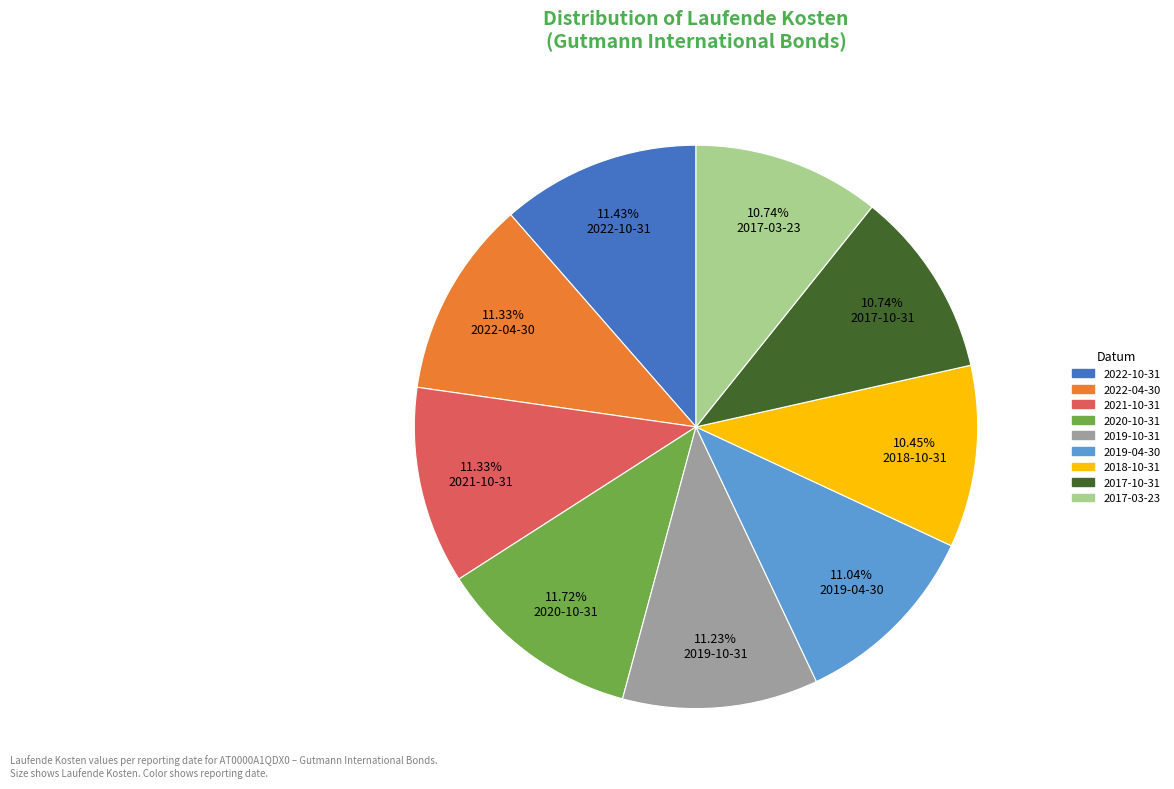

Which has a higher value, 2020-10-31 or 2019-04-30?

2020-10-31